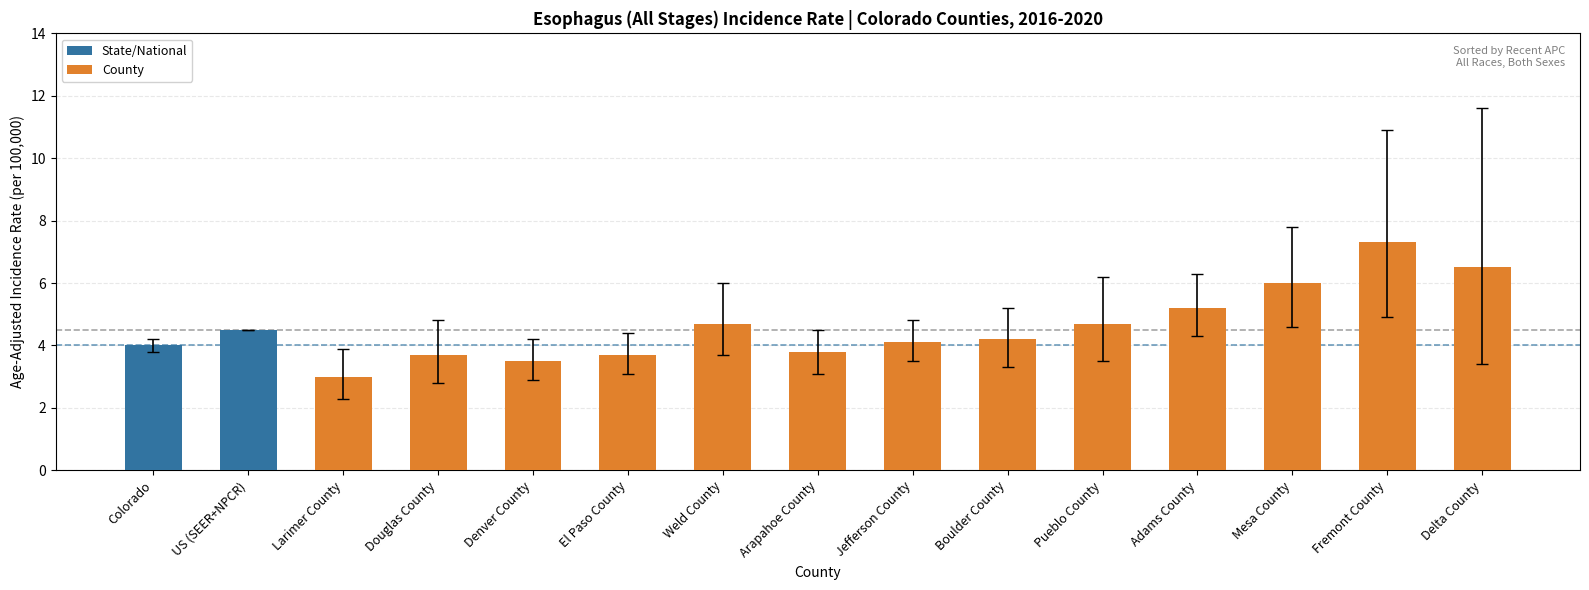

The value at Larimer County is 3.0. True or false?

True